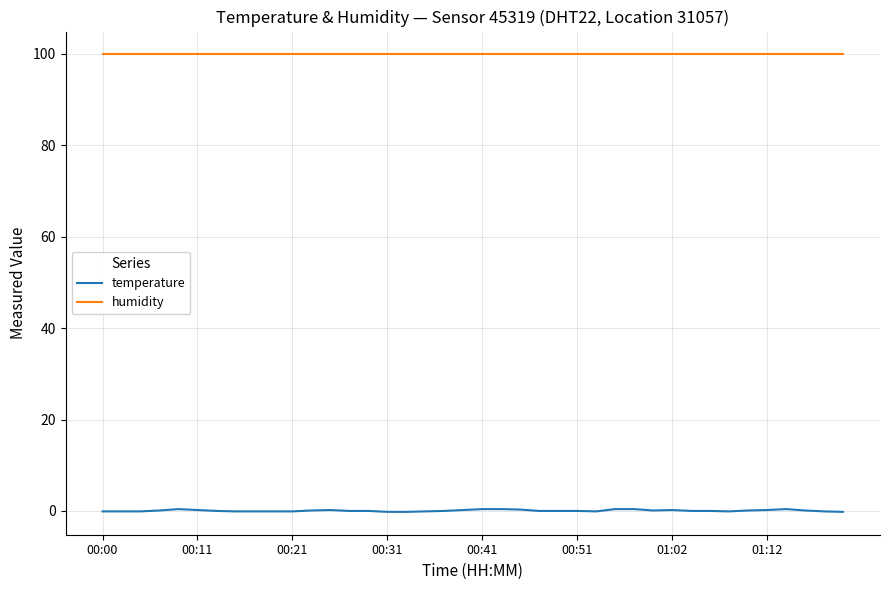

At how many categories does at least one series exceed 16?

40